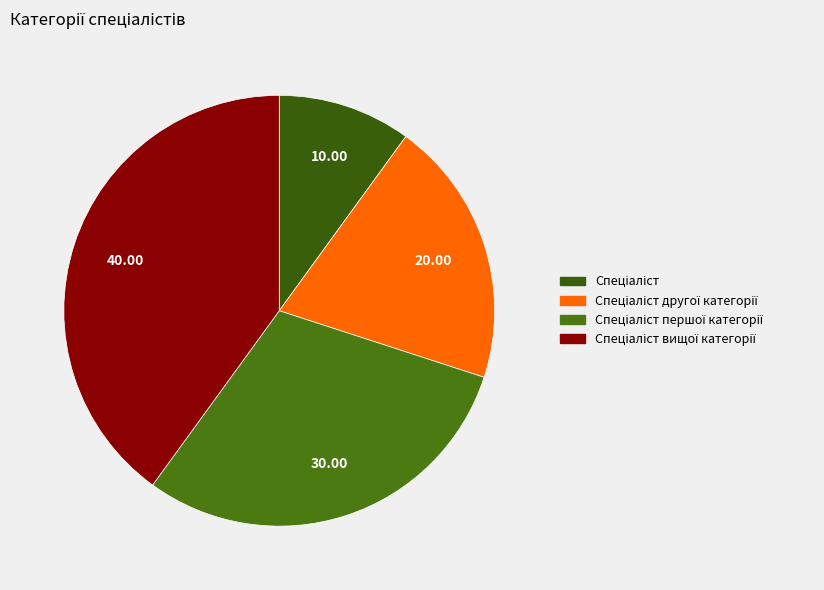

Is there a majority slice in this chart?

No